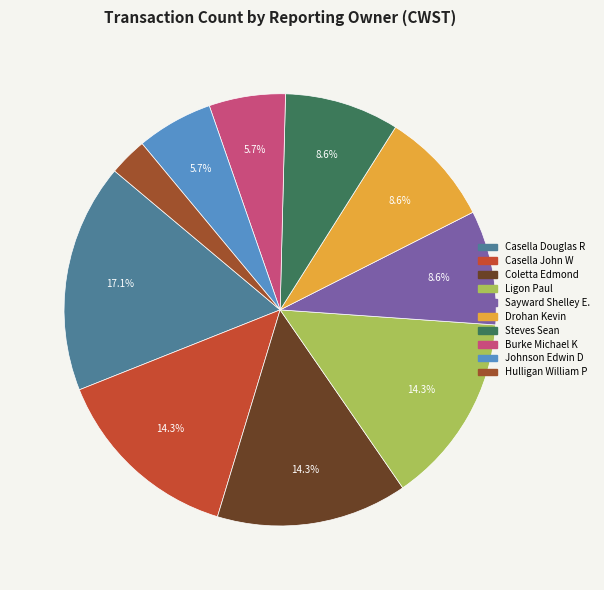

Which slice is the largest?

Casella Douglas R